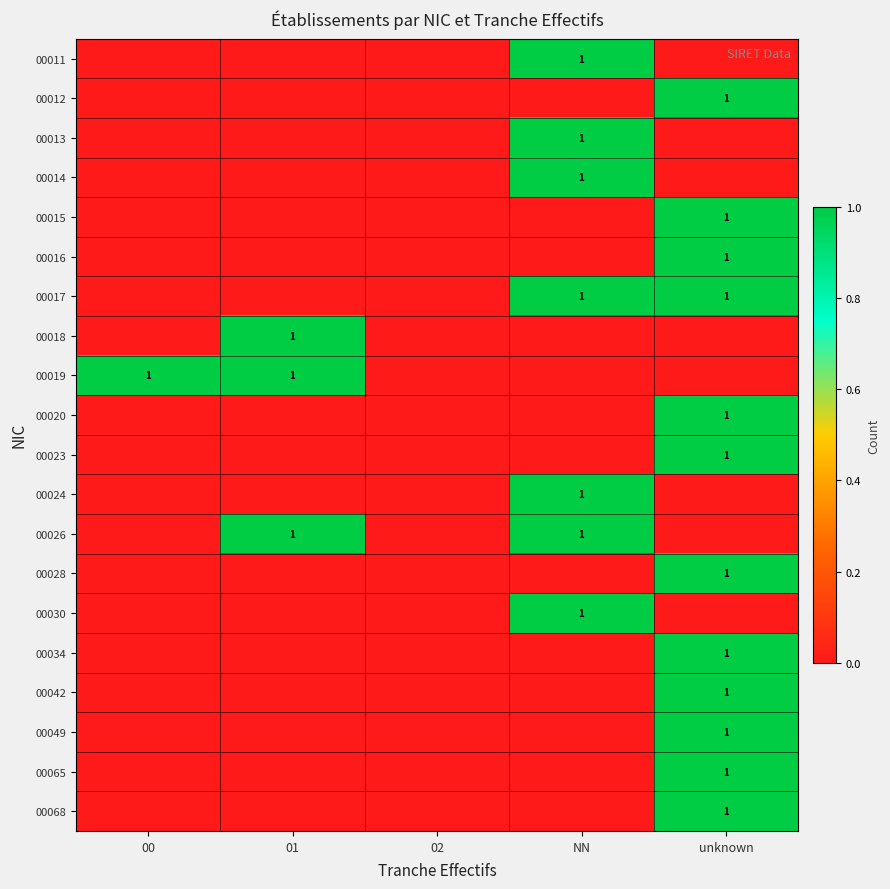

List the labels in order of 00024 value, largest first.

NN, 00, 01, 02, unknown